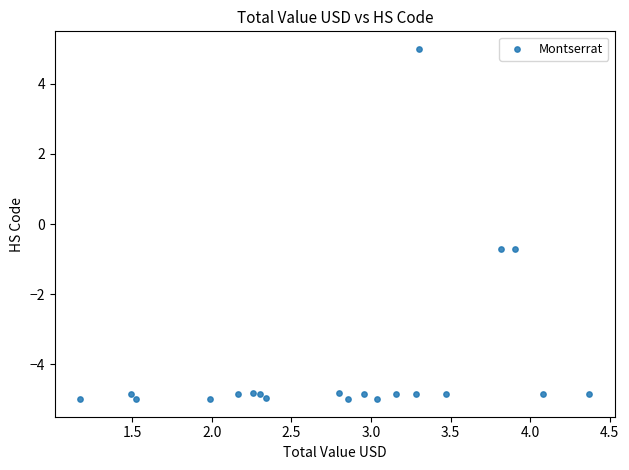

What is the range of Y values (max minus min)?

10.0